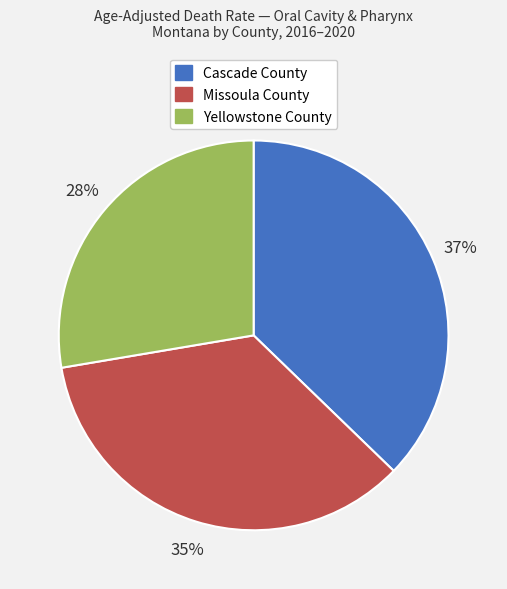

Which category has the biggest portion of the pie?

Cascade County